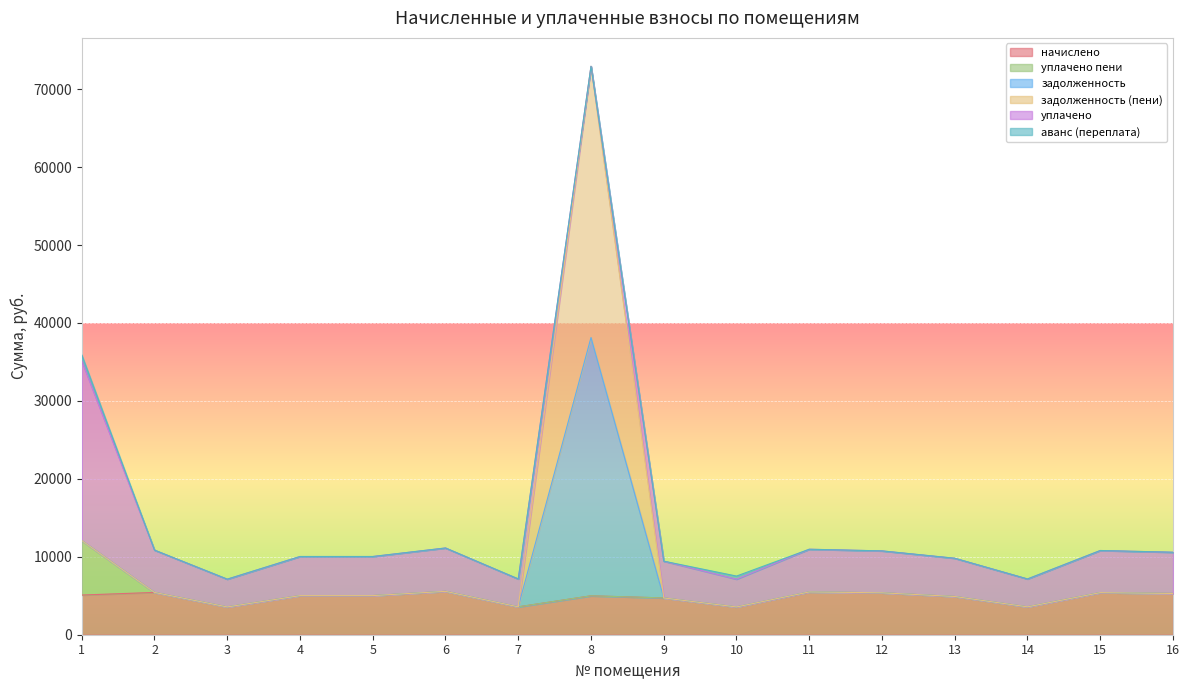

Which series has the largest total across all categories?

уплачено